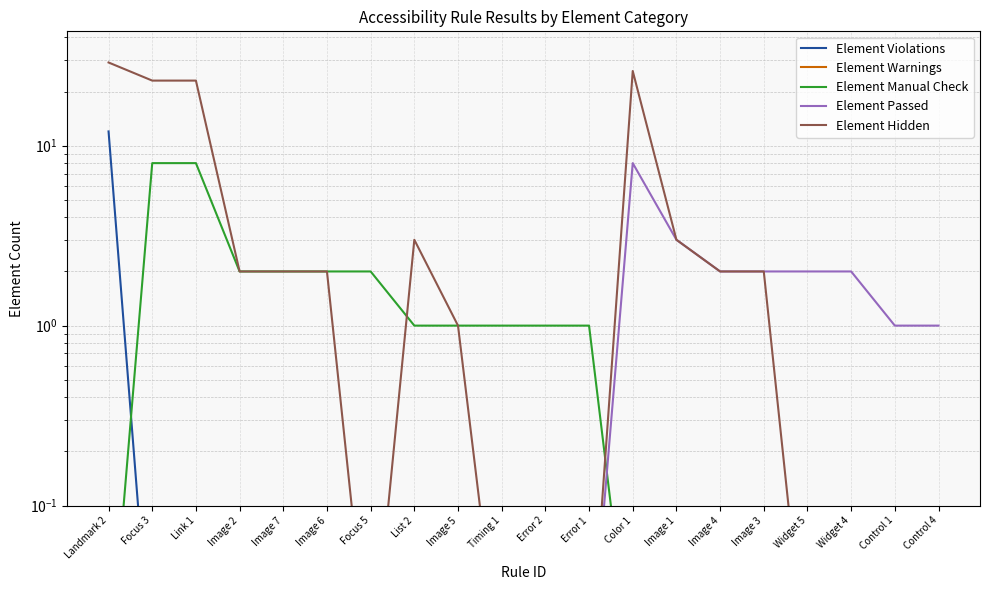

Where does the Element Manual Check series first go above 1?

Focus 3